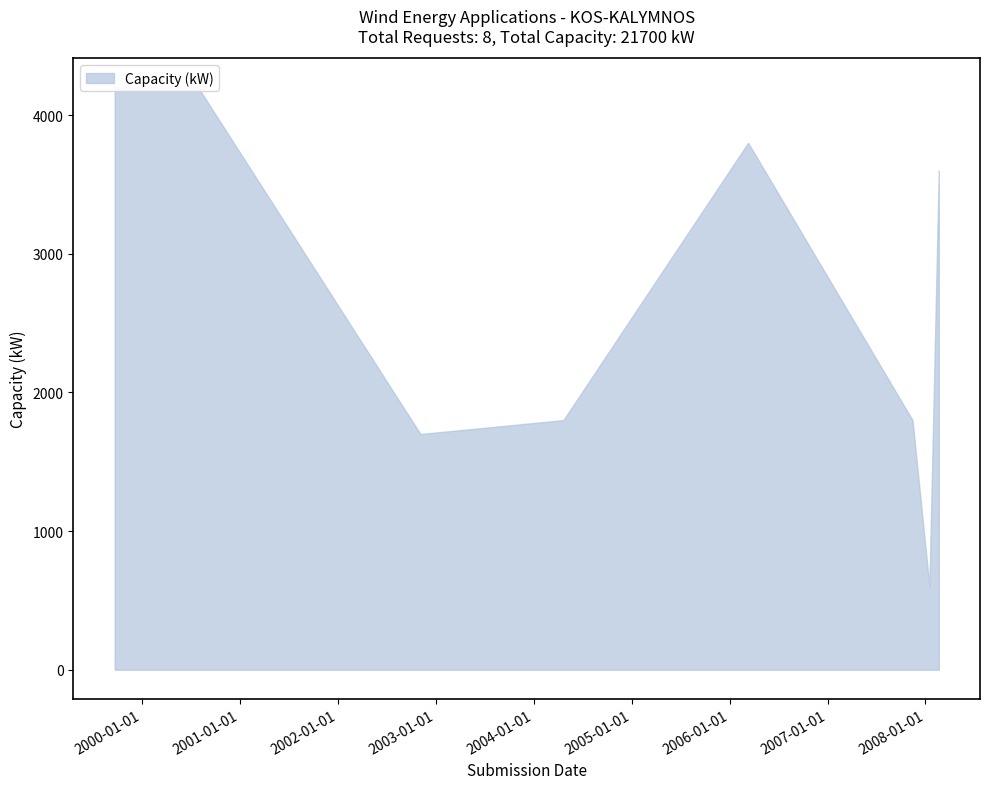

What is the label of the 6th point from the right?

2002-11-05